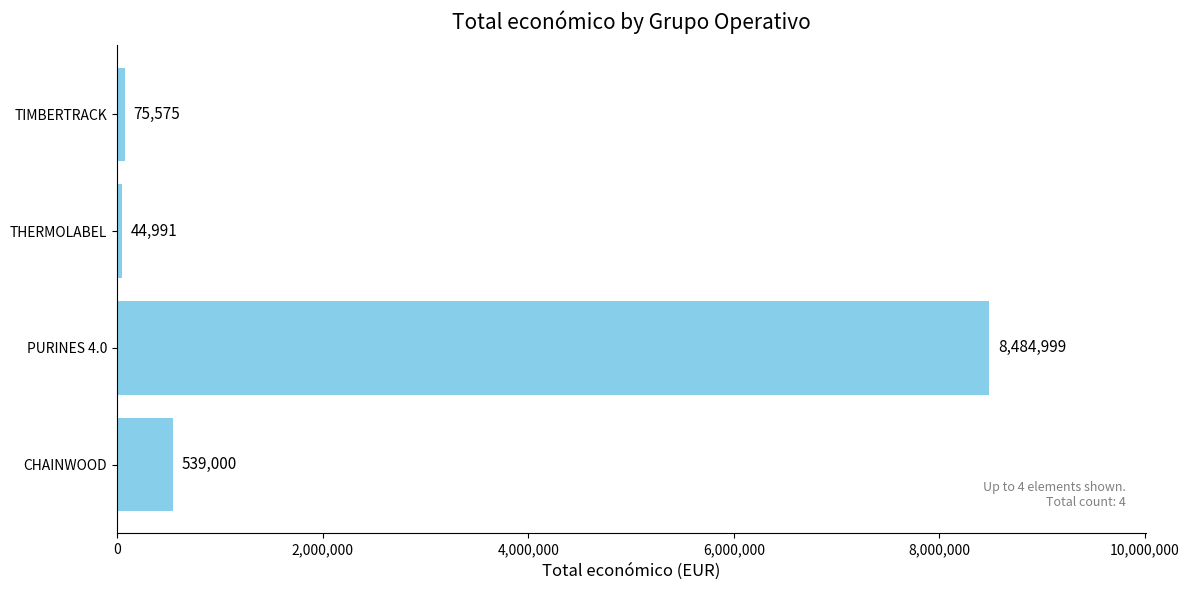

Rank the categories by value from lowest to highest.

THERMOLABEL, TIMBERTRACK, CHAINWOOD, PURINES 4.0